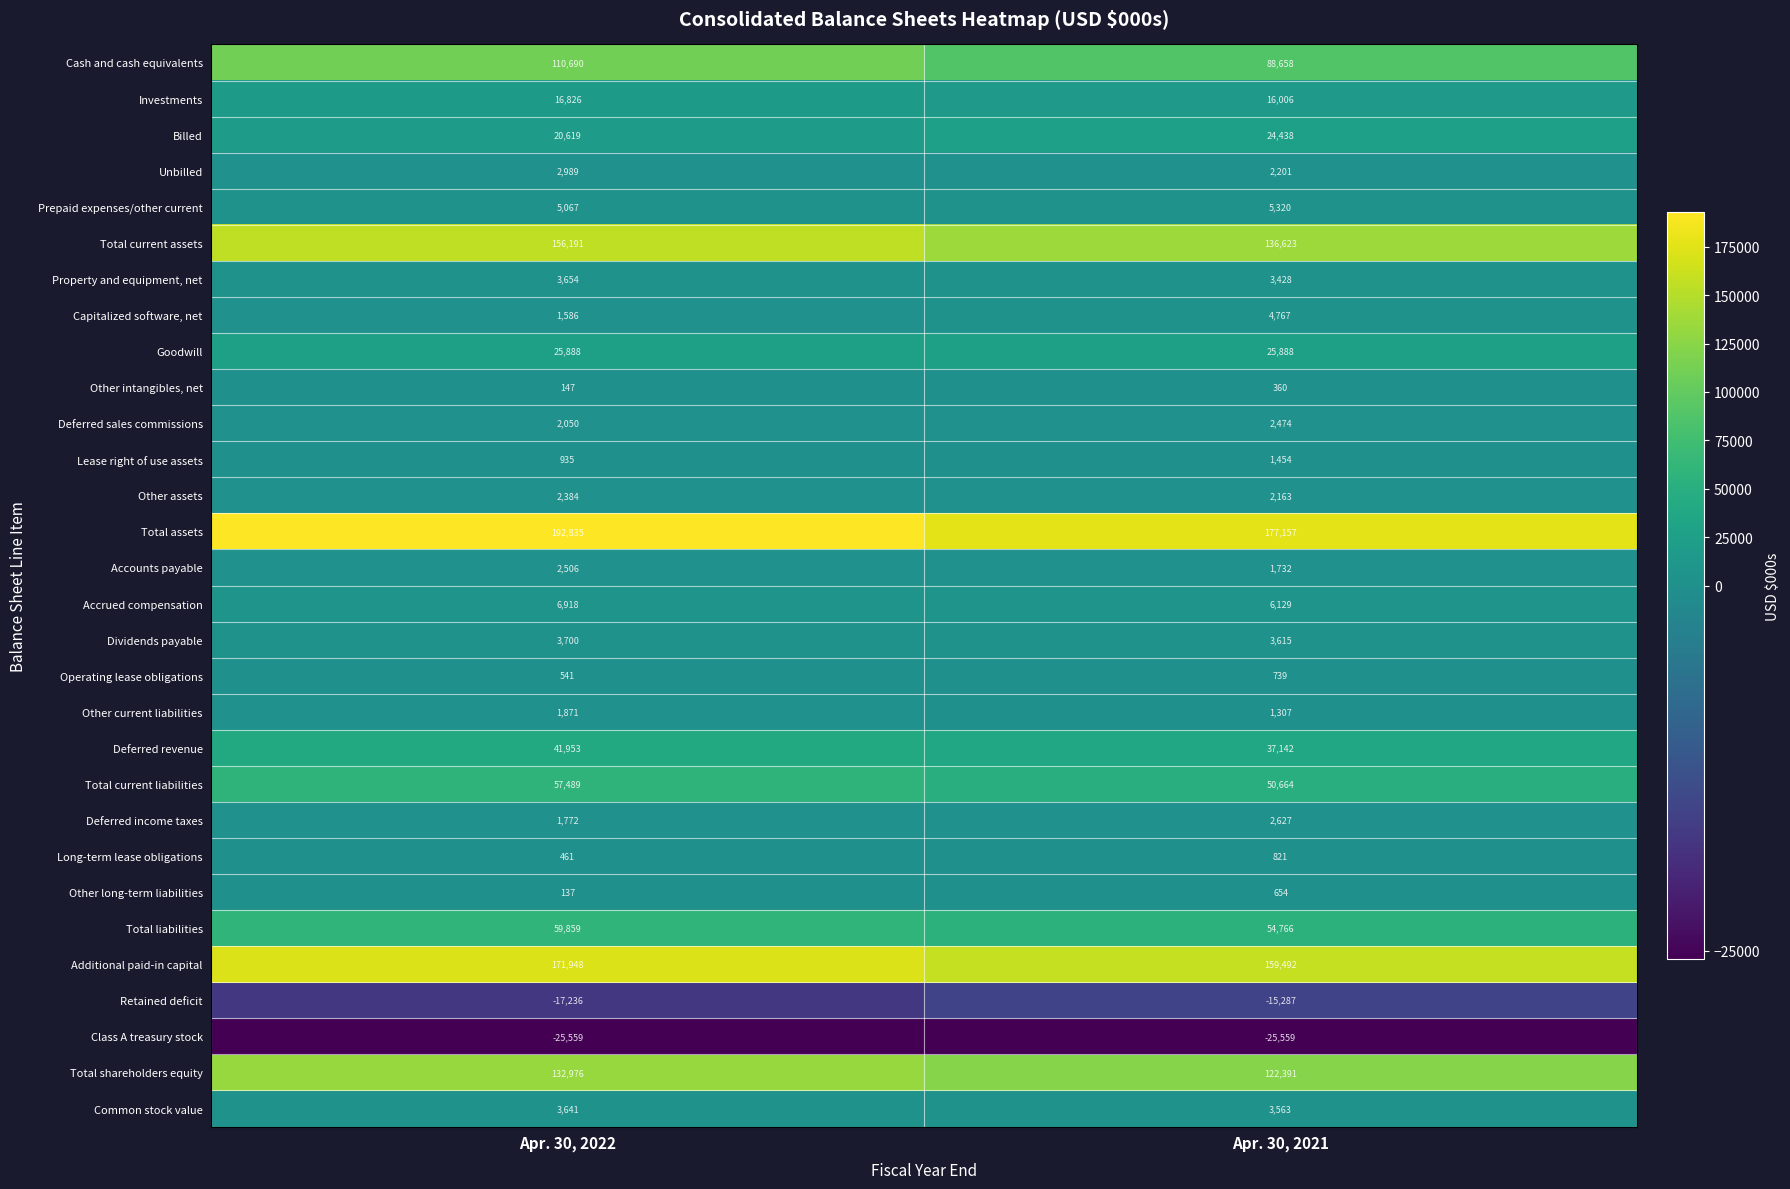

What is the smallest value displayed?

-25559